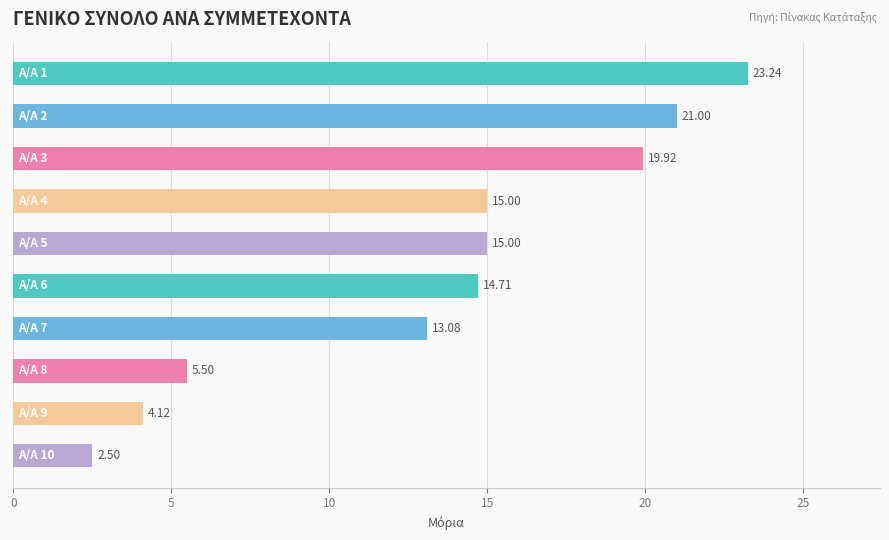

What is the average value?

13.4